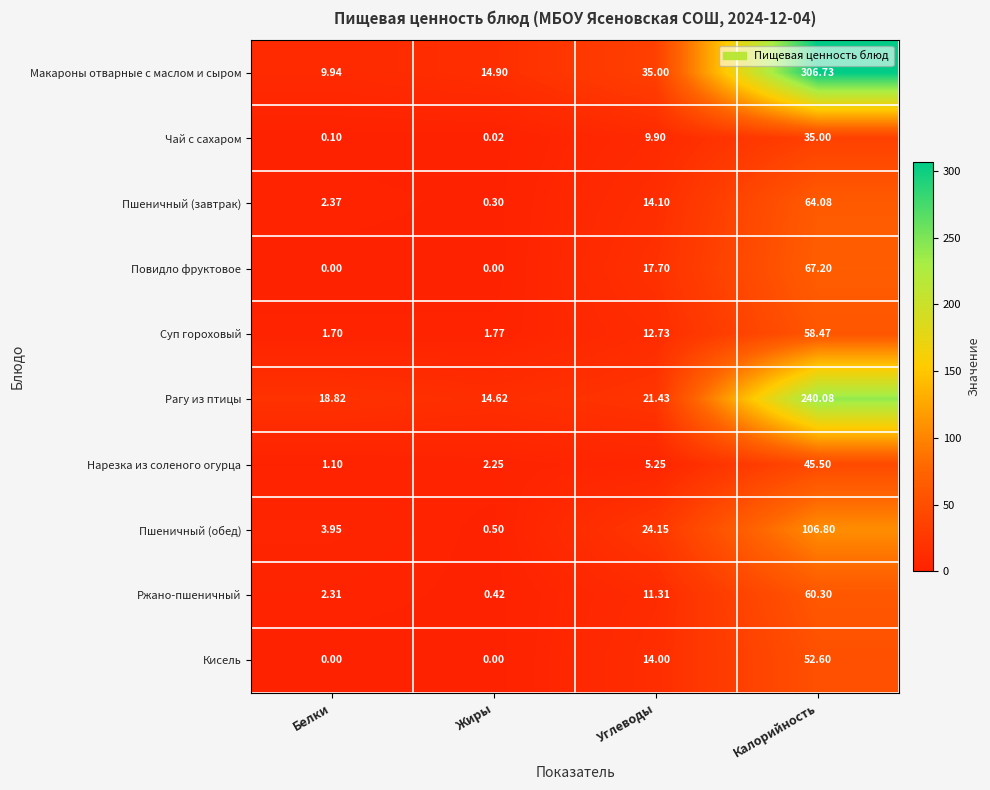

At which label does Пшеничный (завтрак) first exceed 14?

Углеводы